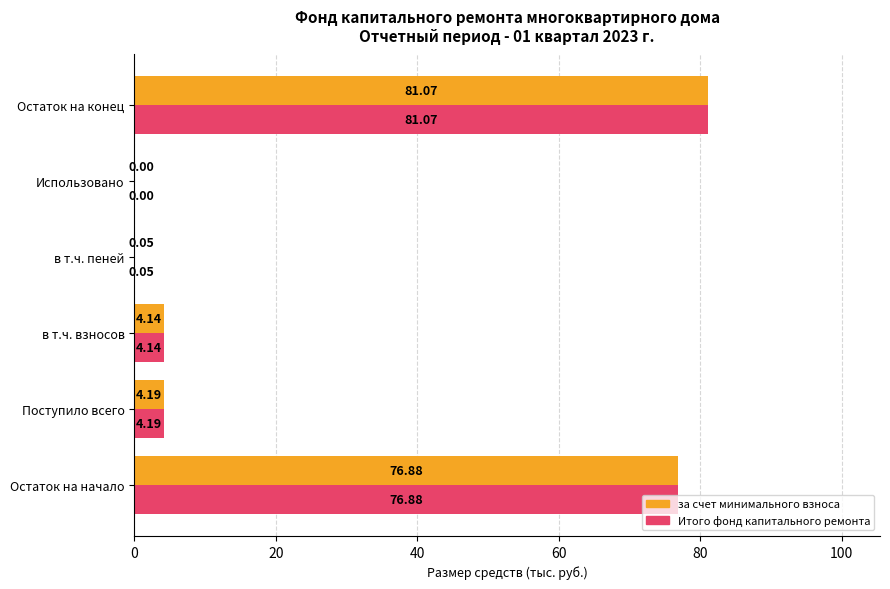

Which label corresponds to the largest value in the chart?

Остаток на конец